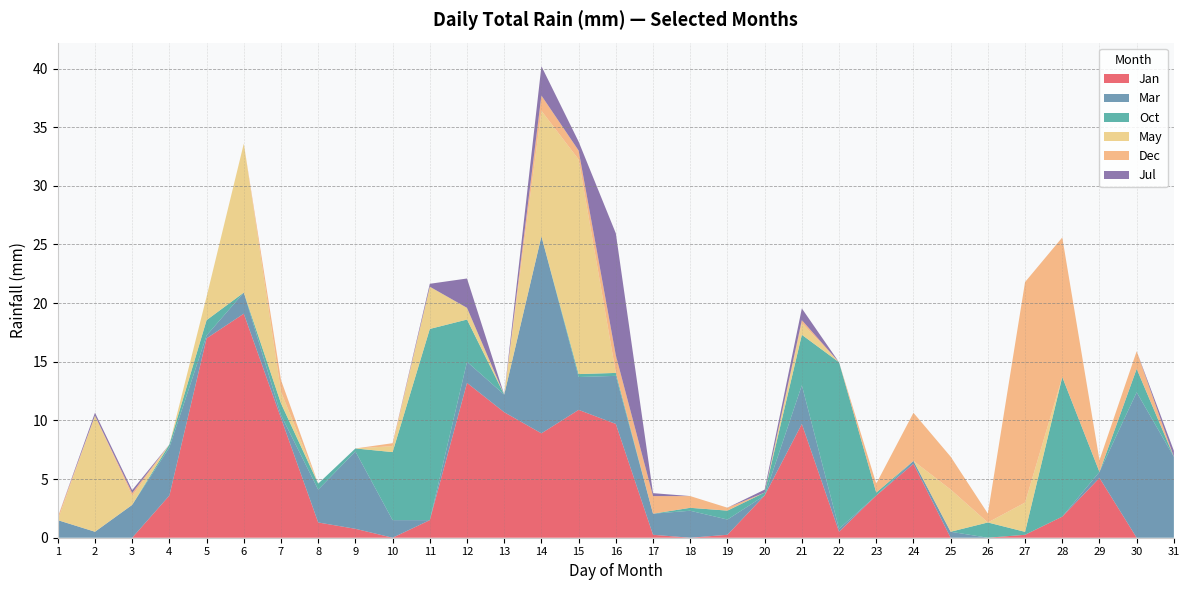

Reading left to right, list all the values displayed in this chart.

Jan: 1=0.0	2=0.0	3=0.0	4=3.6	5=17.0	6=19.1	7=10.2	8=1.3	9=0.8	10=0.0	11=1.5	12=13.2	13=10.7	14=8.9	15=10.9	16=9.7	17=0.2	18=0.0	19=0.2	20=3.6	21=9.7	22=0.5	23=3.6	24=6.3	25=0.0	26=0.0	27=0.2	28=1.8	29=5.1	30=0.0	31=0.0
Mar: 1=1.5	2=0.5	3=2.8	4=4.1	5=0.2	6=1.8	7=0.2	8=2.8	9=6.6	10=1.5	11=0.0	12=1.8	13=1.5	14=16.8	15=2.8	16=4.1	17=1.8	18=2.3	19=1.3	20=0.0	21=3.3	22=0.2	23=0.0	24=0.2	25=0.5	26=0.0	27=0.0	28=0.0	29=0.5	30=12.4	31=6.9
Oct: 1=0.0	2=0.0	3=0.0	4=0.2	5=1.3	6=0.0	7=1.0	8=0.5	9=0.2	10=5.8	11=16.3	12=3.6	13=0.0	14=0.0	15=0.2	16=0.2	17=0.0	18=0.2	19=0.8	20=0.2	21=4.3	22=14.2	23=0.2	24=0.0	25=0.0	26=1.3	27=0.2	28=11.9	29=0.0	30=2.0	31=0.0
May: 1=0.0	2=9.9	3=0.8	4=0.0	5=2.0	6=12.7	7=1.0	8=0.0	9=0.0	10=0.5	11=3.6	12=1.0	13=0.0	14=10.7	15=18.3	16=0.0	17=0.0	18=0.0	19=0.0	20=0.0	21=1.0	22=0.0	23=0.0	24=0.0	25=3.6	26=0.0	27=2.5	28=0.0	29=0.0	30=0.0	31=0.0
Dec: 1=0.2	2=0.0	3=0.2	4=0.0	5=0.0	6=0.0	7=1.0	8=0.0	9=0.0	10=0.2	11=0.0	12=0.0	13=0.0	14=1.3	15=0.8	16=1.5	17=1.5	18=1.0	19=0.2	20=0.0	21=0.2	22=0.0	23=0.8	24=4.1	25=2.8	26=0.8	27=18.8	28=11.9	29=1.0	30=1.5	31=0.0
Jul: 1=0.0	2=0.2	3=0.2	4=0.0	5=0.0	6=0.0	7=0.0	8=0.0	9=0.0	10=0.0	11=0.2	12=2.5	13=0.0	14=2.5	15=0.8	16=10.4	17=0.2	18=0.0	19=0.0	20=0.2	21=1.0	22=0.0	23=0.0	24=0.0	25=0.0	26=0.0	27=0.0	28=0.0	29=0.0	30=0.0	31=0.5